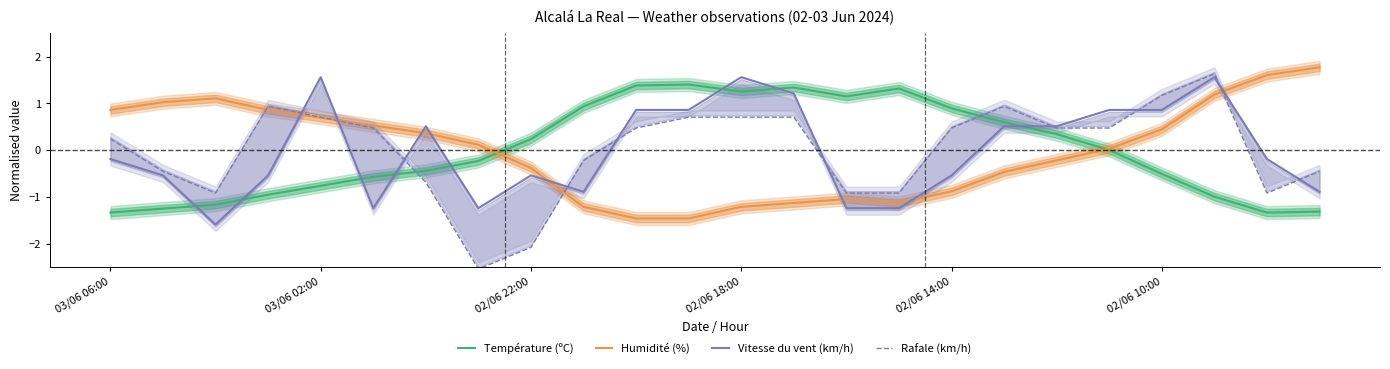

What is the total value across all series at 17?

1.6